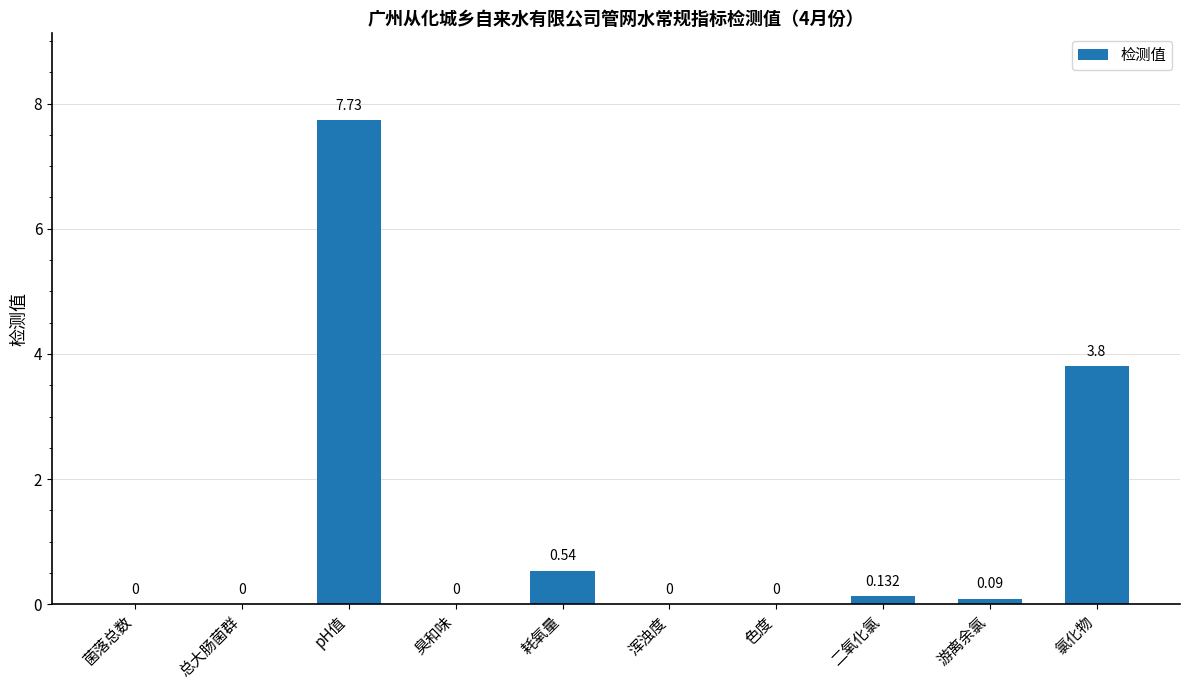

Between 臭和味 and 游离余氯, which is larger?

游离余氯